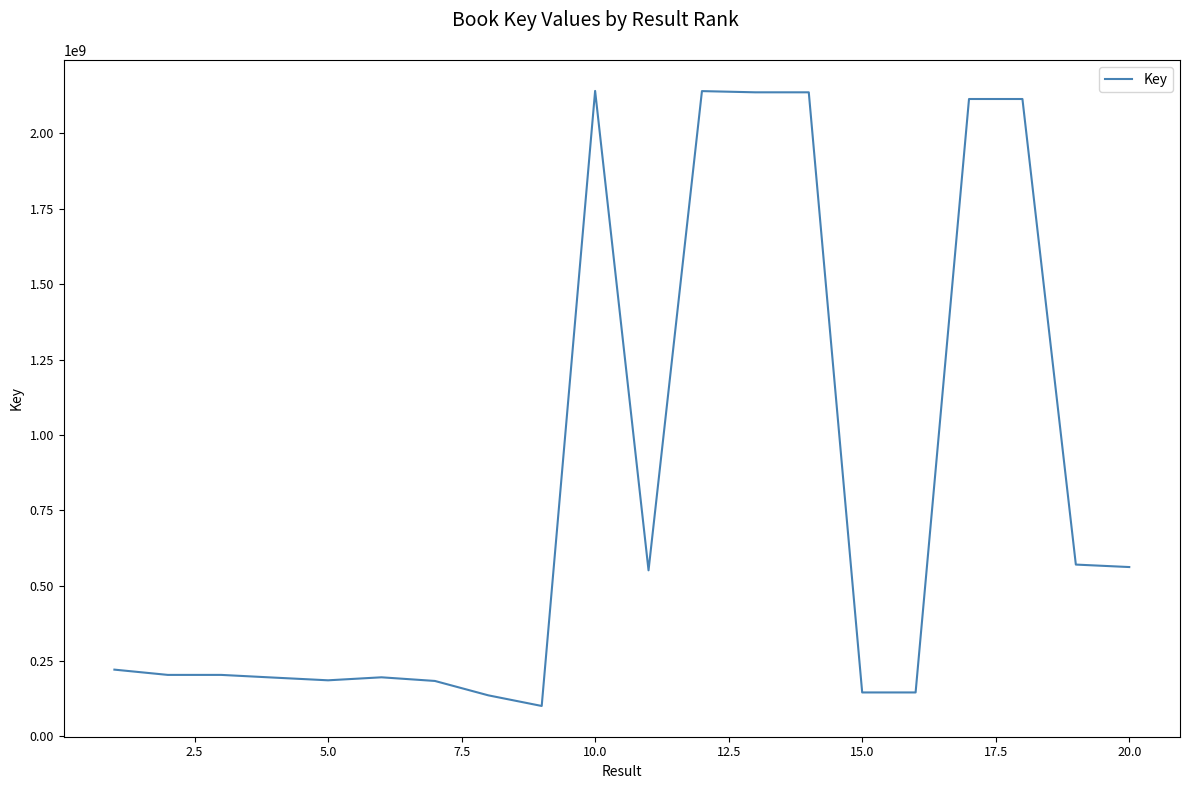

What is the difference between the maximum and minimum values?

2039666222